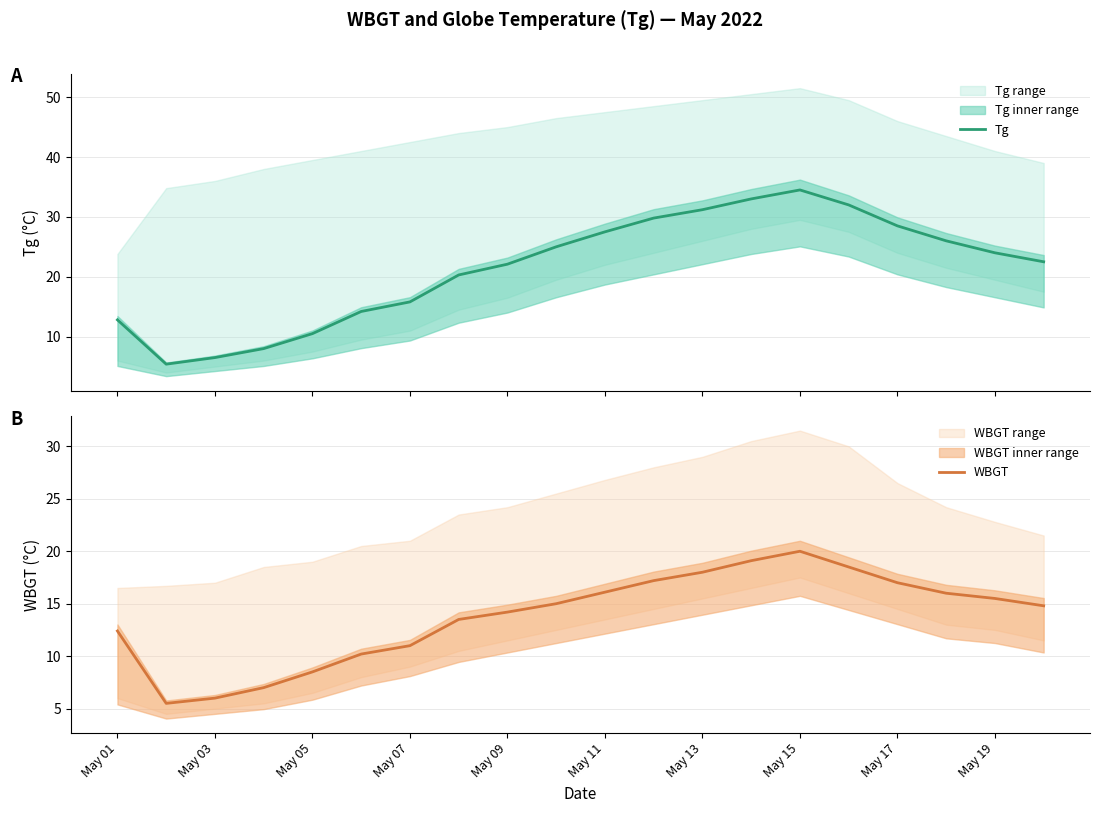

What is the difference between the second highest and second lowest values in the WBGT series?

13.1